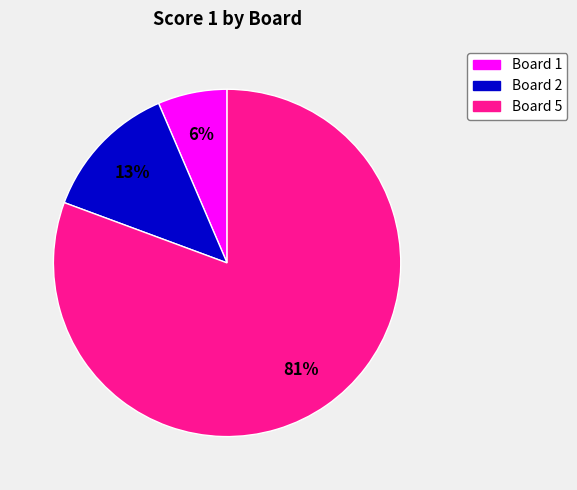

Is there any slice that represents more than half of the pie?

Yes